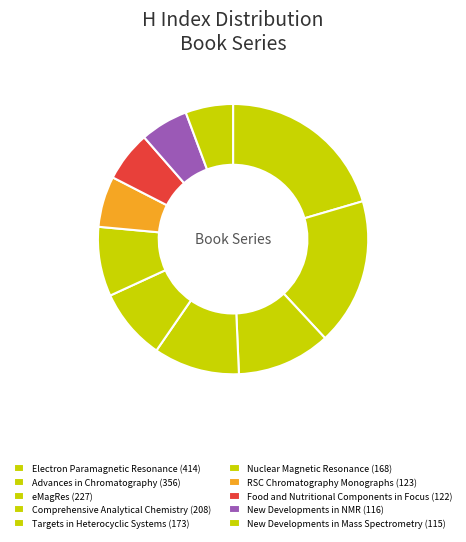

To the nearest percent, what portion does Electron Paramagnetic Resonance represent?

20%